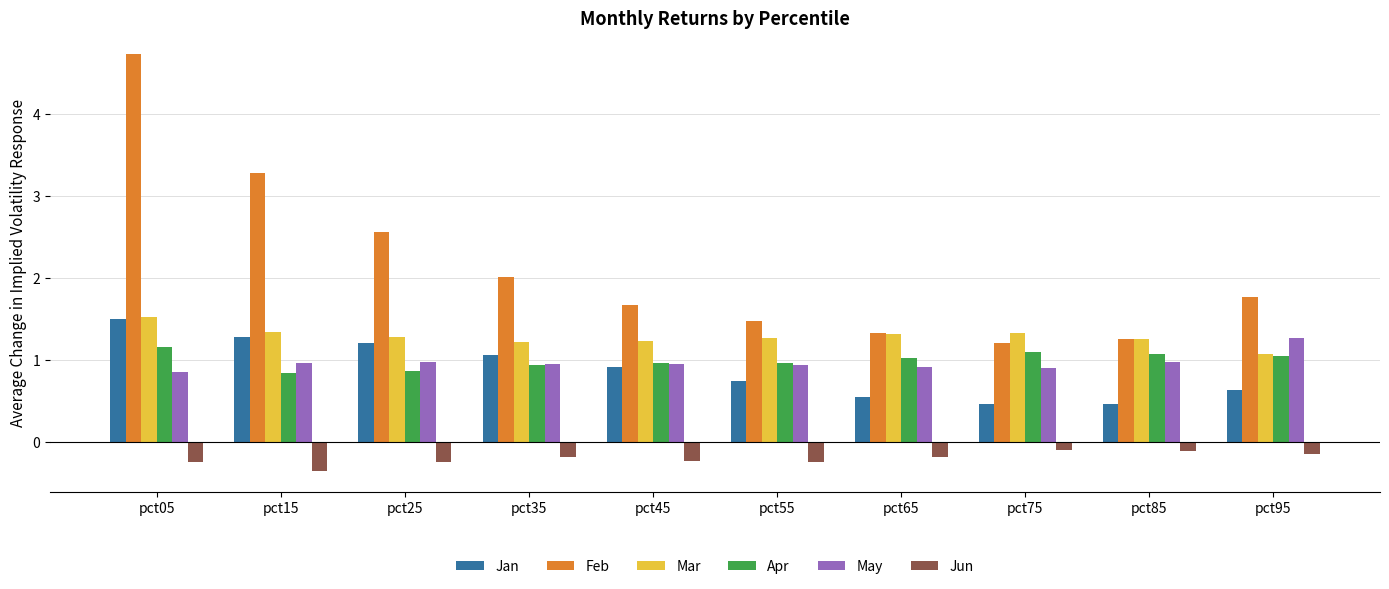

Which series has the largest total across all categories?

Feb